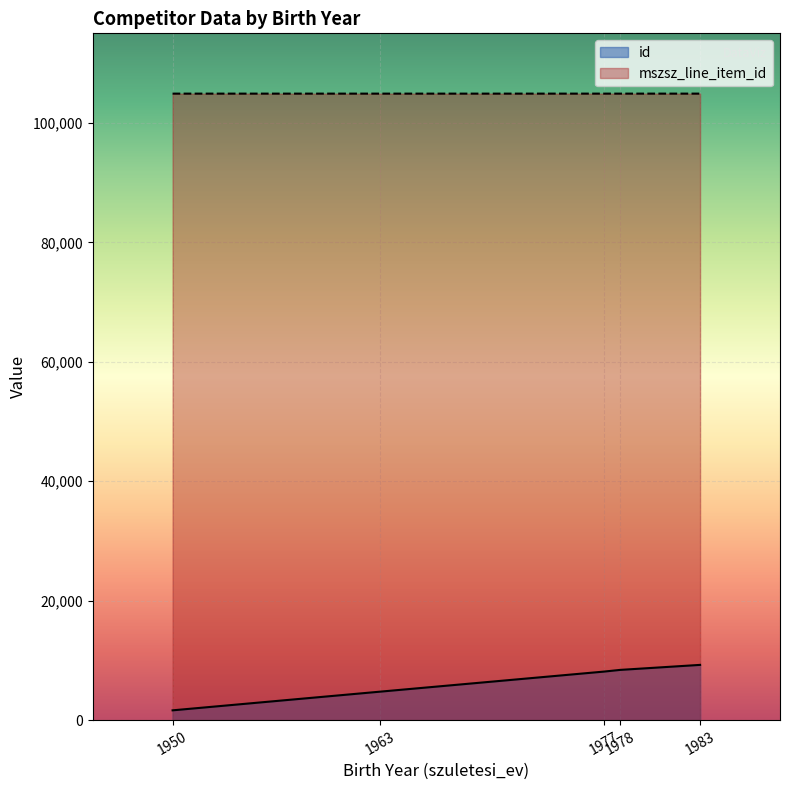

List the series in order of their peak value, highest first.

mszsz_line_item_id, id